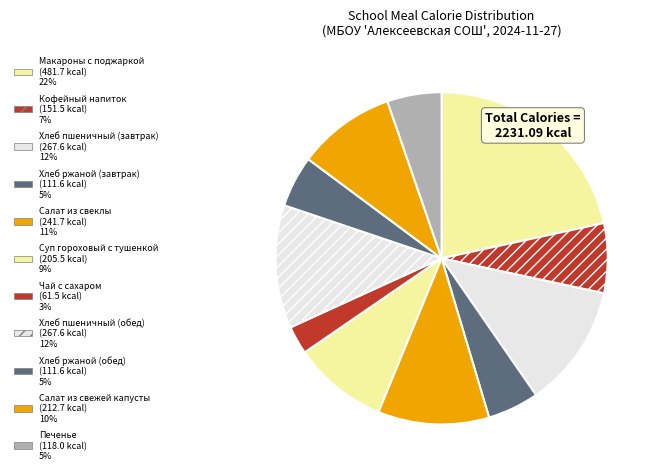

What percentage do Печенье and Салат из свежей капусты together represent?

14.8%